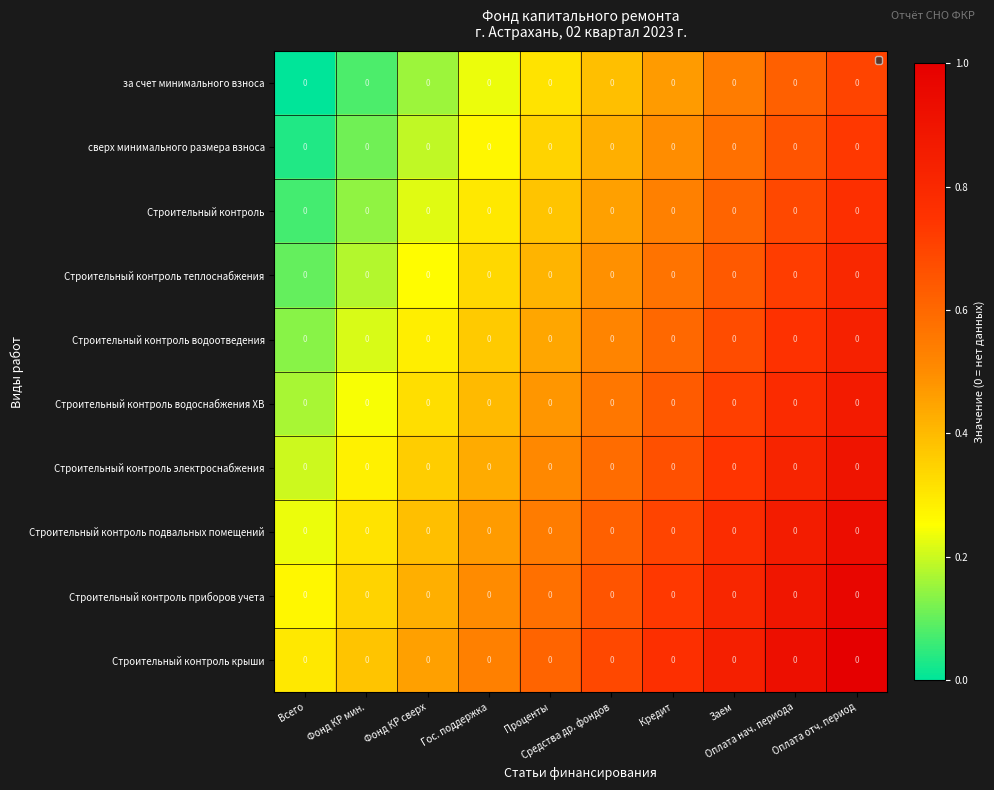

Rank the series at Проценты from lowest to highest value.

за счет минимального взноса, сверх минимального размера взноса, Строительный контроль, Строительный контроль теплоснабжения, Строительный контроль водоотведения, Строительный контроль водоснабжения ХВ, Строительный контроль электроснабжения, Строительный контроль подвальных помещений, Строительный контроль приборов учета, Строительный контроль крыши